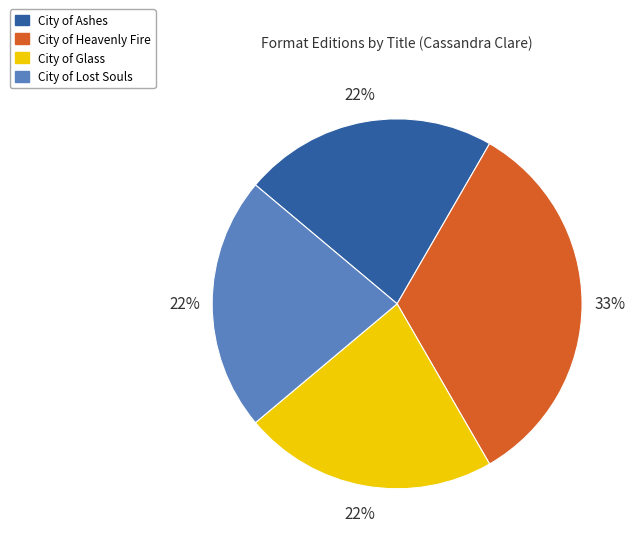

To the nearest percent, what portion does City of Ashes represent?

22%